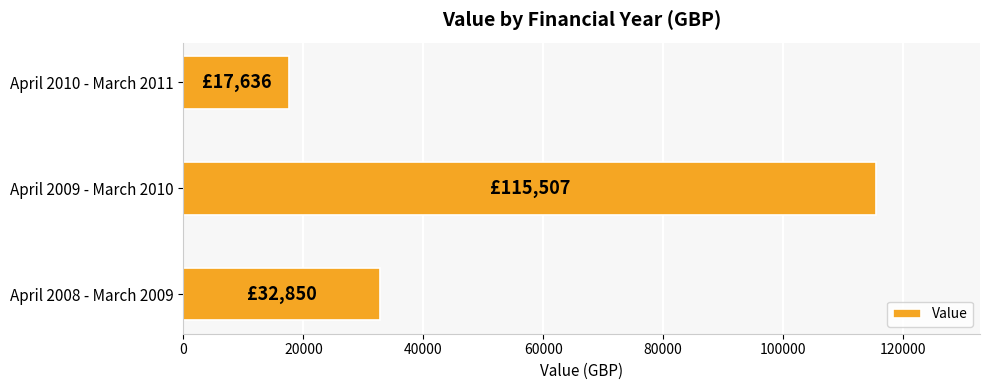

What is the difference between the maximum and minimum values?

97871